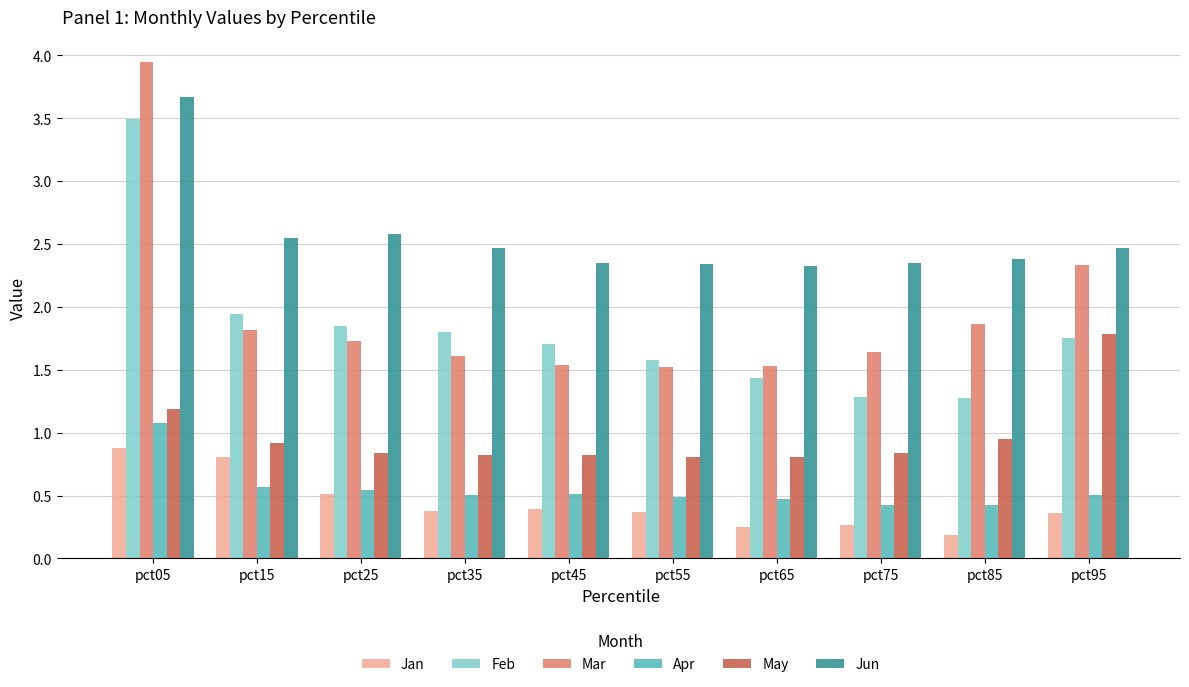

Between pct25 and pct55, which series saw the biggest shift?

Feb